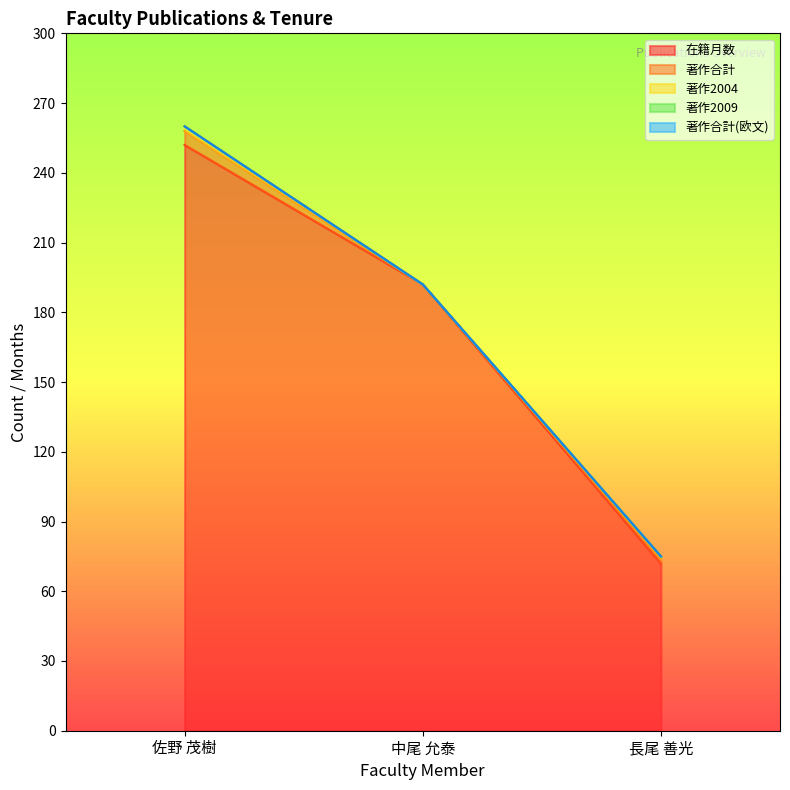

What position from the right is 中尾 允泰?

2